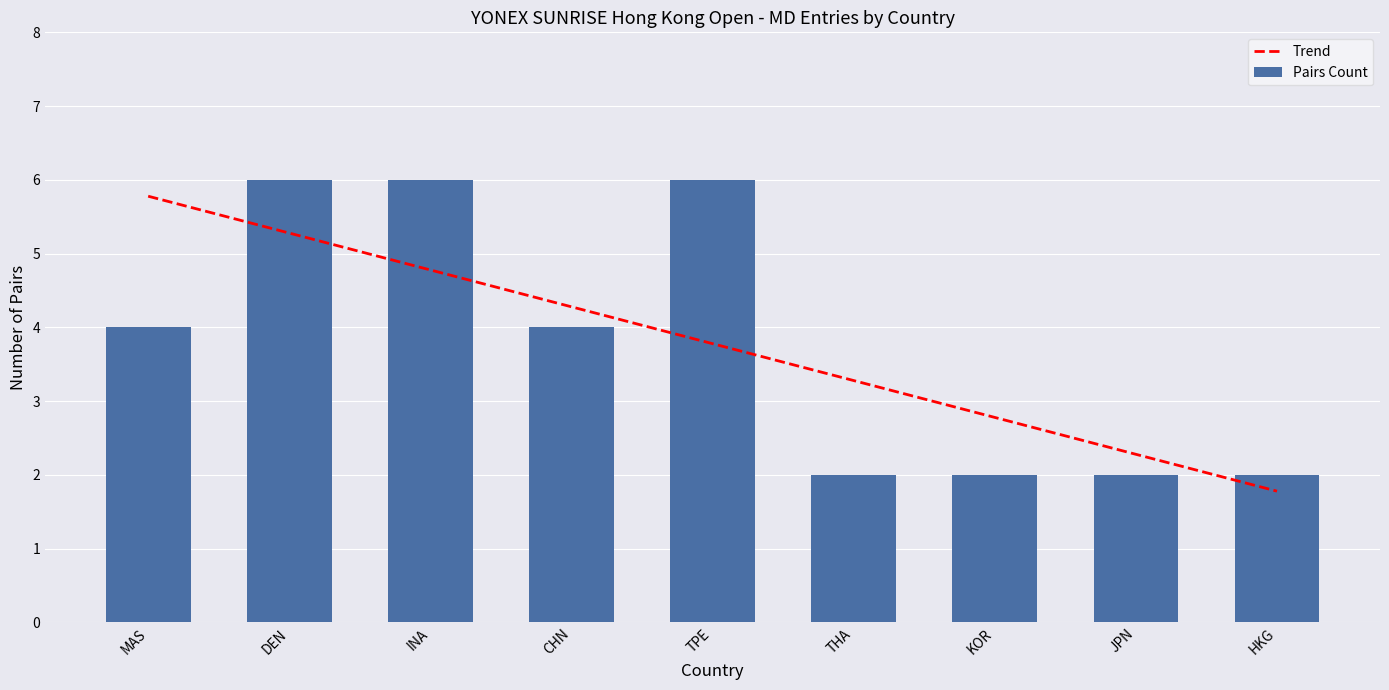

Rank the categories by Trend value from lowest to highest.

HKG, JPN, KOR, THA, TPE, CHN, INA, DEN, MAS